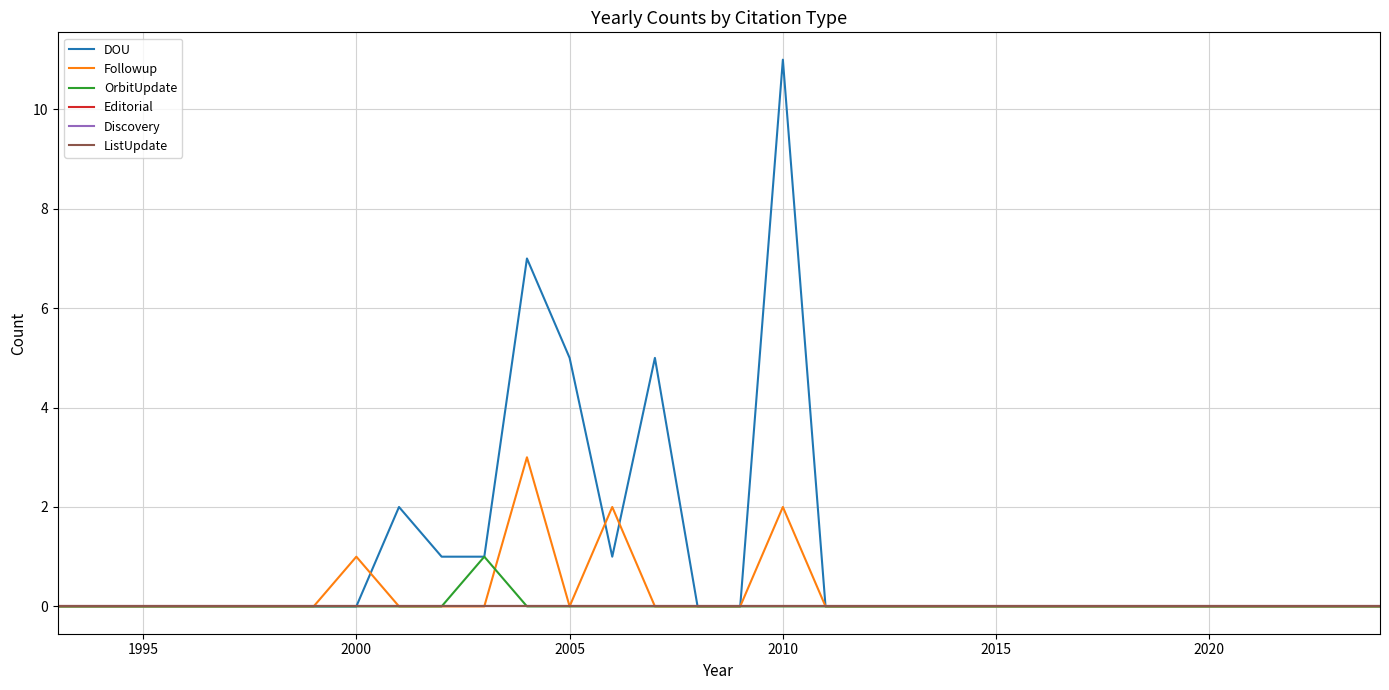

Reading right to left, what are all the values shown in this chart?

DOU: 0	0	0	0	0	0	0	0	0	0	0	0	0	0	11	0	0	5	1	5	7	1	1	2	0	0	0	0	0	0	0	0
Followup: 0	0	0	0	0	0	0	0	0	0	0	0	0	0	2	0	0	0	2	0	3	0	0	0	1	0	0	0	0	0	0	0
OrbitUpdate: 0	0	0	0	0	0	0	0	0	0	0	0	0	0	0	0	0	0	0	0	0	1	0	0	0	0	0	0	0	0	0	0
Editorial: 0	0	0	0	0	0	0	0	0	0	0	0	0	0	0	0	0	0	0	0	0	0	0	0	0	0	0	0	0	0	0	0
Discovery: 0	0	0	0	0	0	0	0	0	0	0	0	0	0	0	0	0	0	0	0	0	0	0	0	0	0	0	0	0	0	0	0
ListUpdate: 0	0	0	0	0	0	0	0	0	0	0	0	0	0	0	0	0	0	0	0	0	0	0	0	0	0	0	0	0	0	0	0